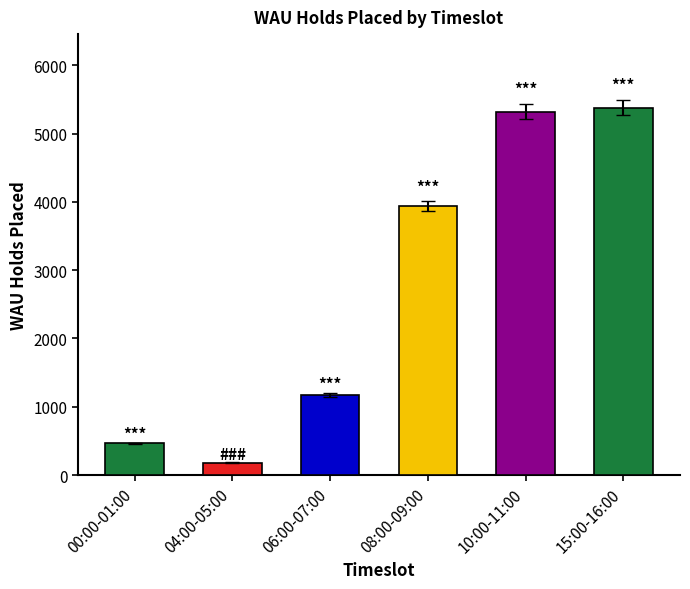

Reading left to right, transcribe all the data shown in this chart.

465	180	1172	3939	5320	5381